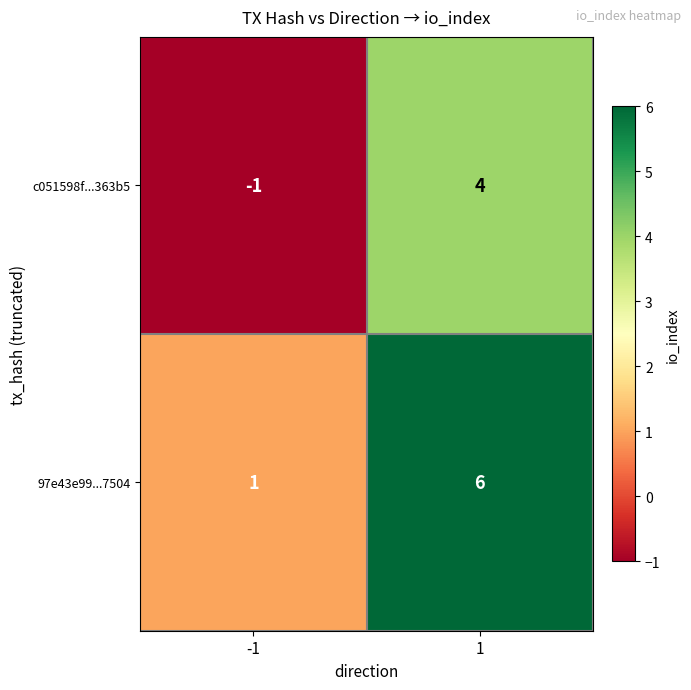

What is the greatest value displayed?

6